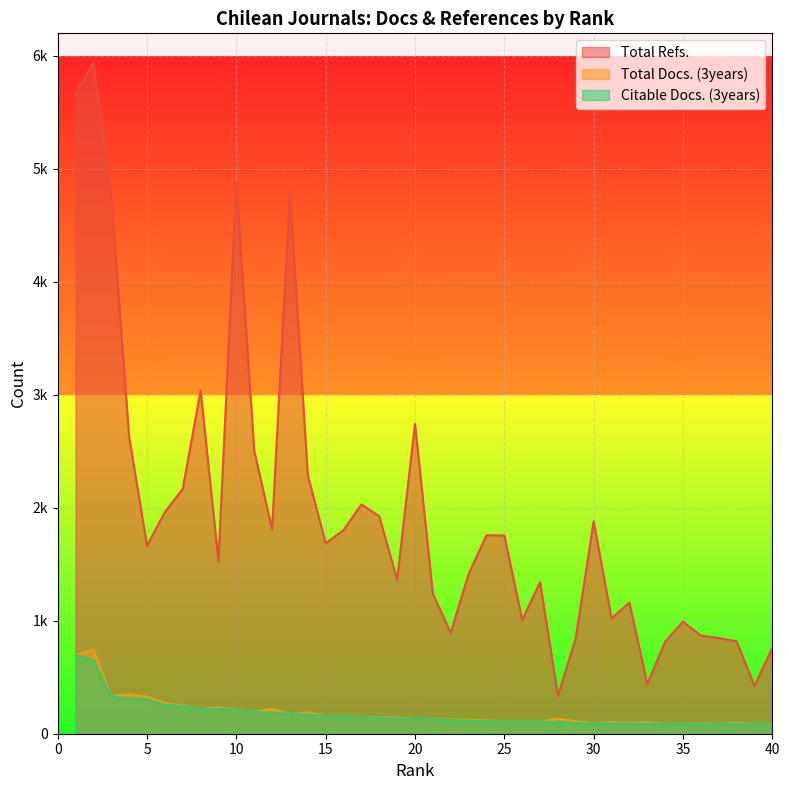

Does the chart display data point markers on the line(s)?

No